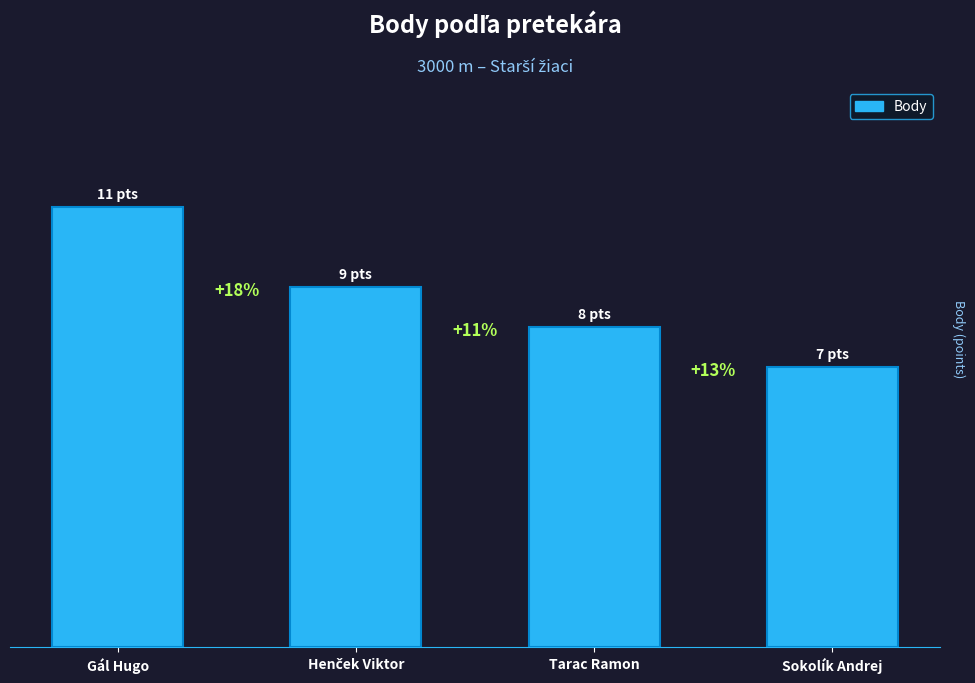

List the labels in order of value, largest first.

Gál Hugo, Henček Viktor, Tarac Ramon, Sokolík Andrej